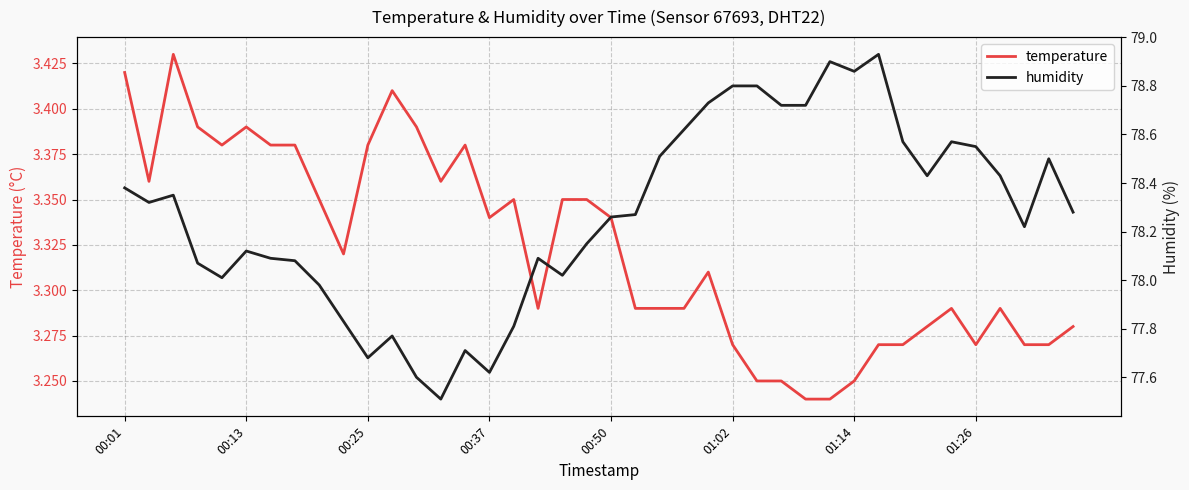

What is the approximate value of humidity at 22?

78.5